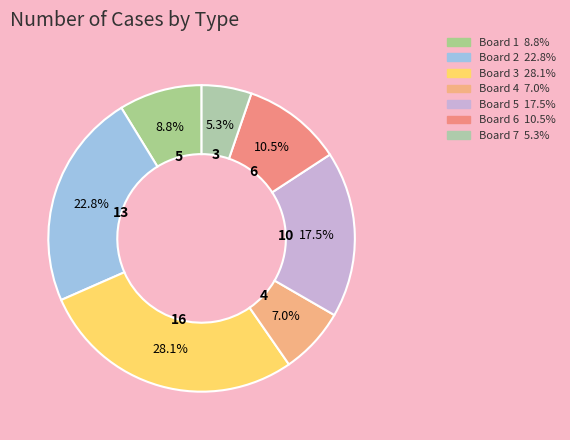

How many segments does this pie chart have?

7